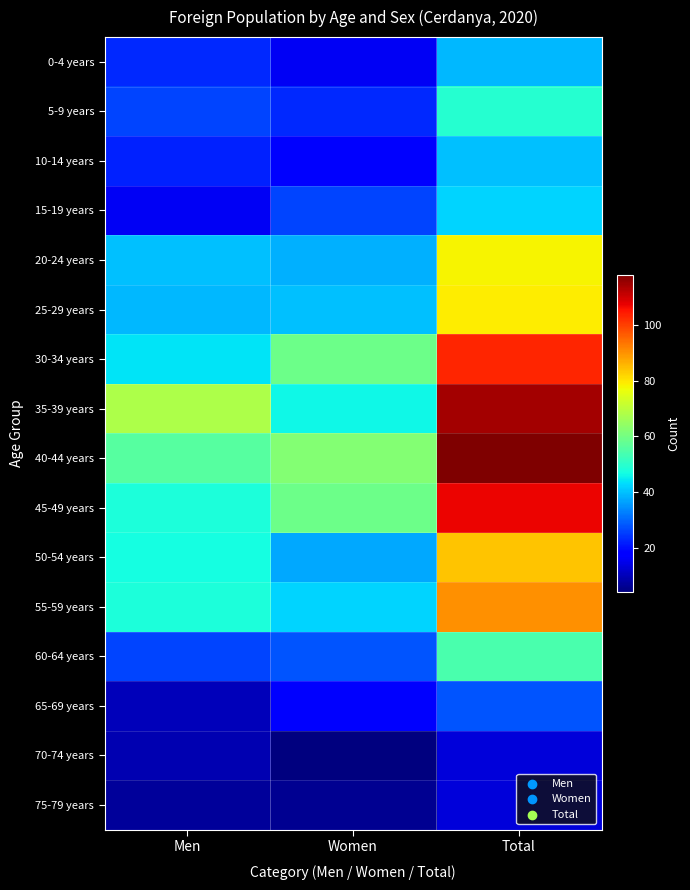

Count the number of data series in this chart.

16